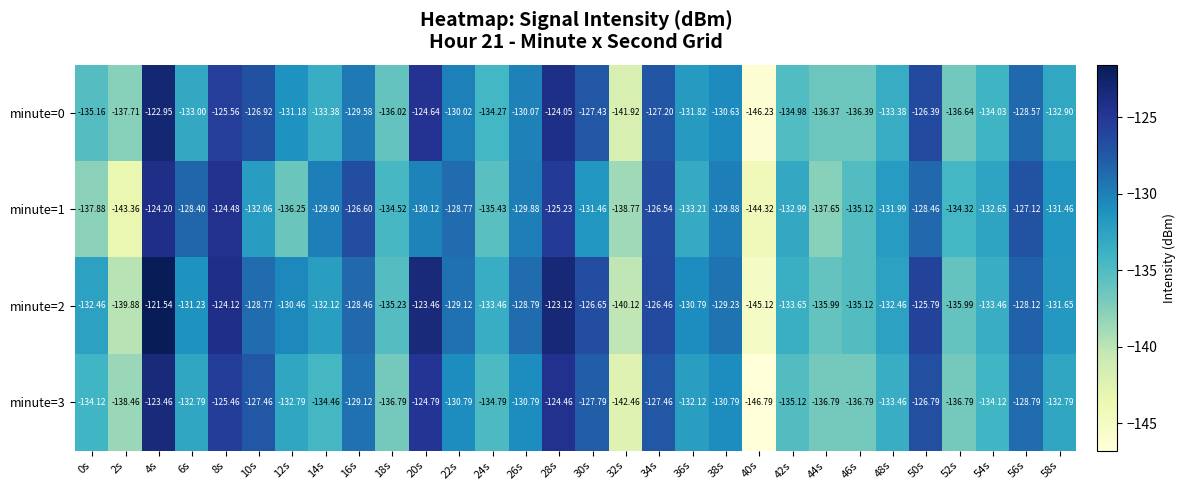

At which category is the sum across all series the highest?

4s